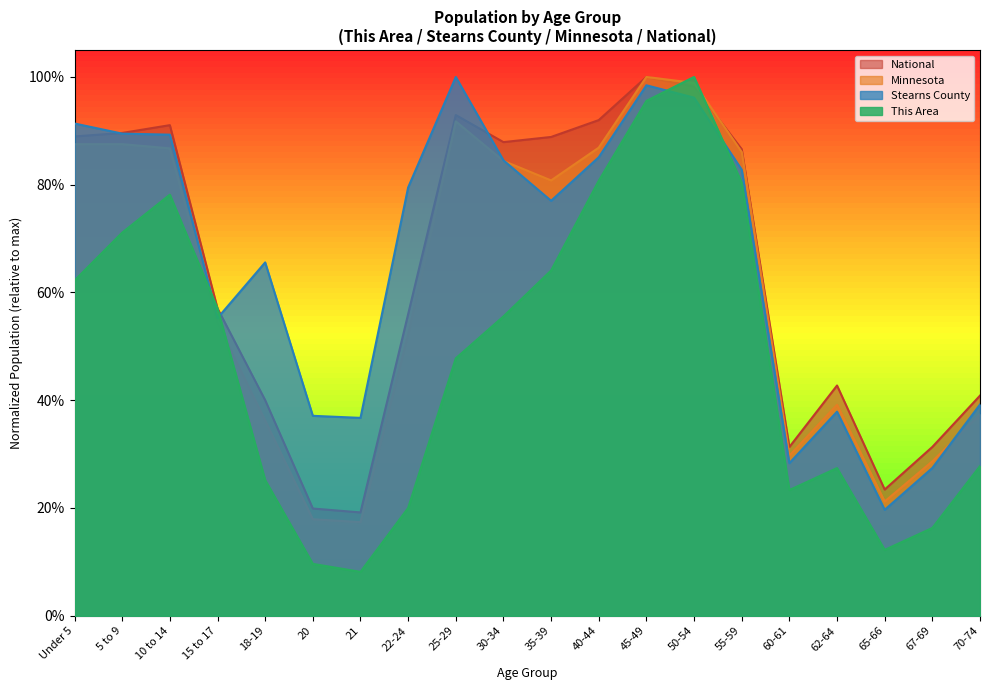

Which series has the largest total across all categories?

Stearns County